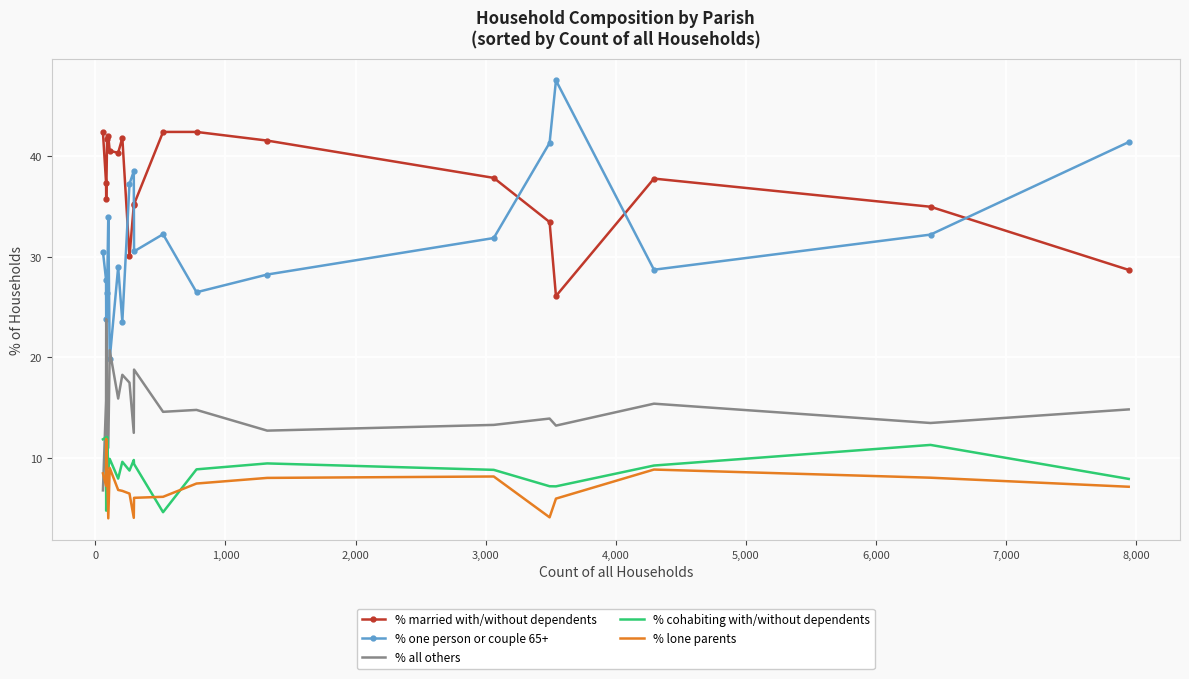

True or false: % married with/without dependents and % lone parents intersect in this chart.

False